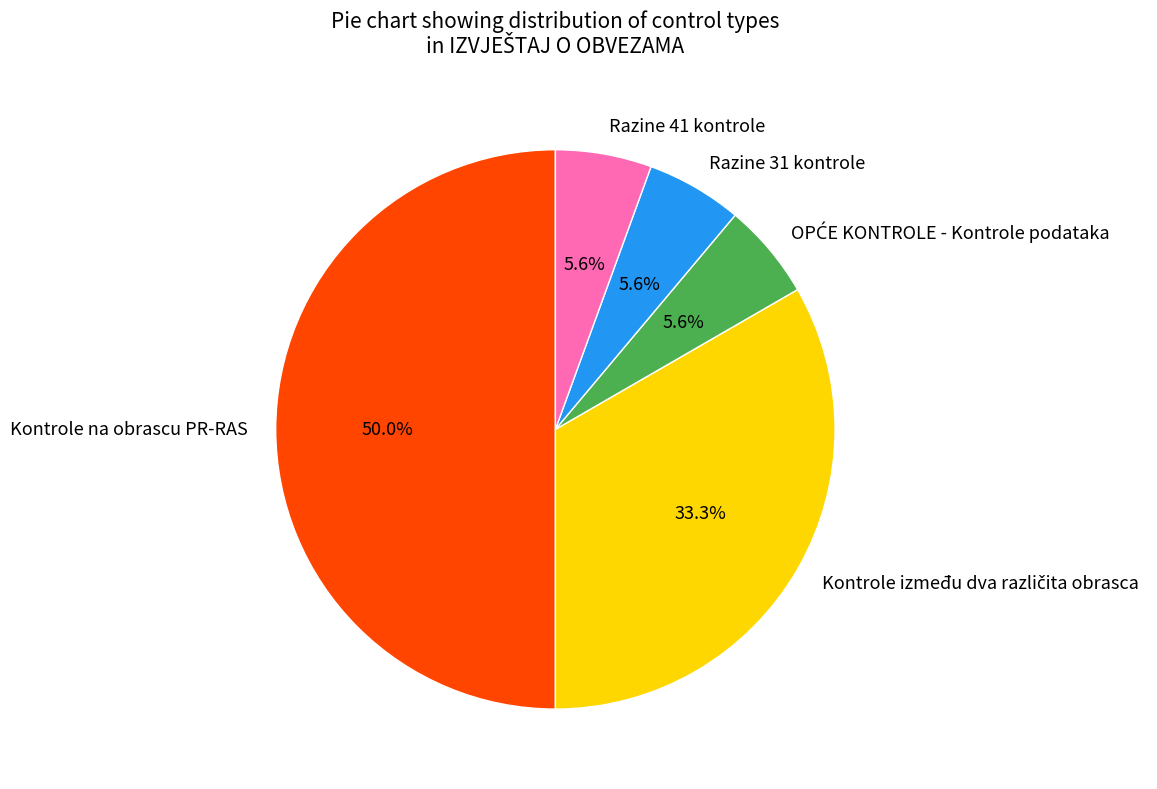

Count the number of slices in the pie.

5